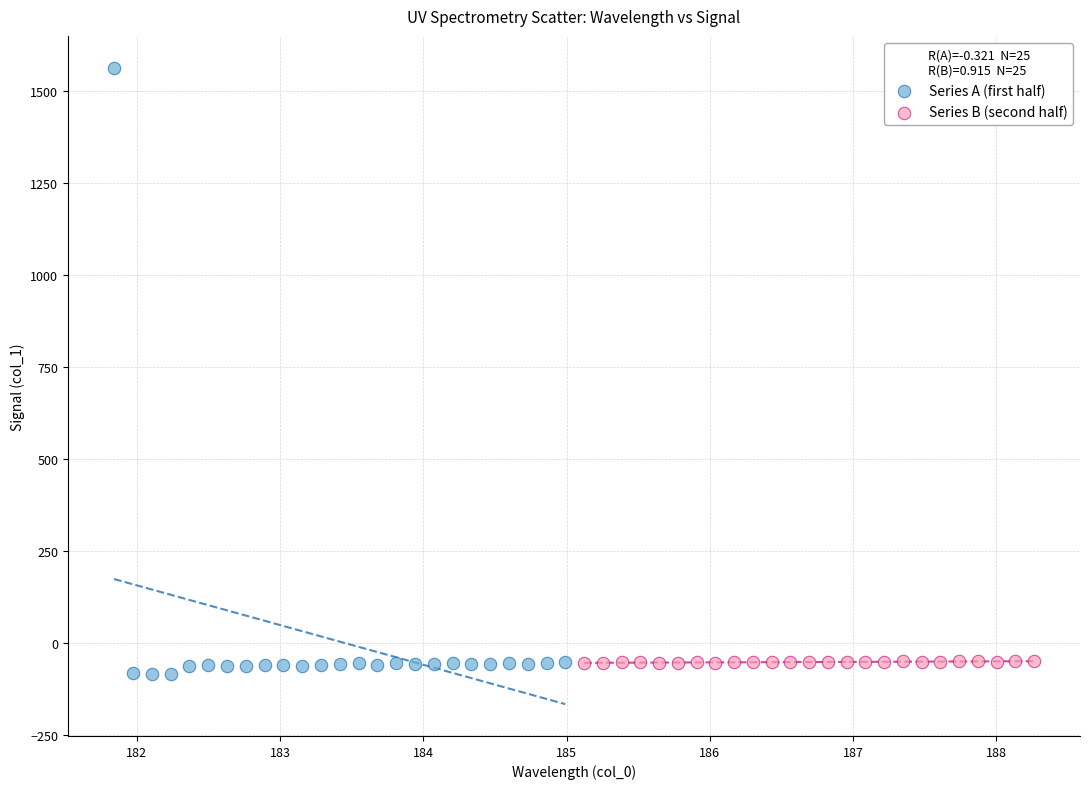

Which series has the largest Y range (max minus min)?

Series A (first half)